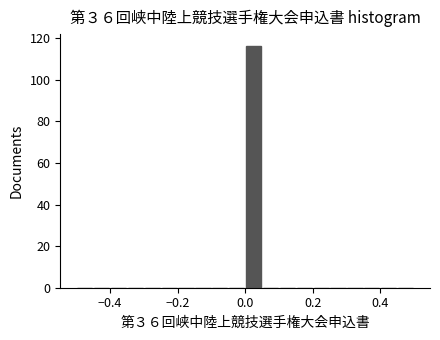

Read against the x-axis, roughly where is the centre of the tallest bar?

0.02